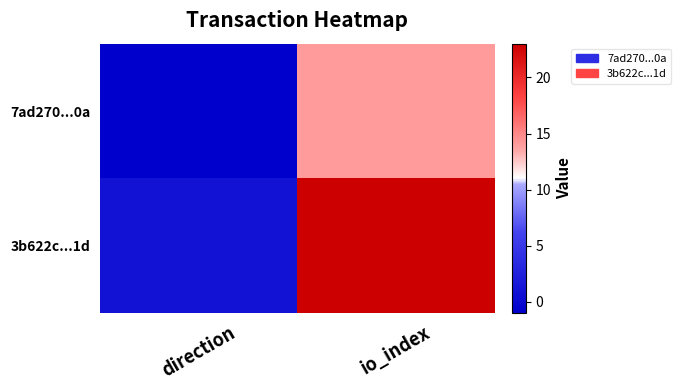

At which category is the sum across all series the highest?

io_index